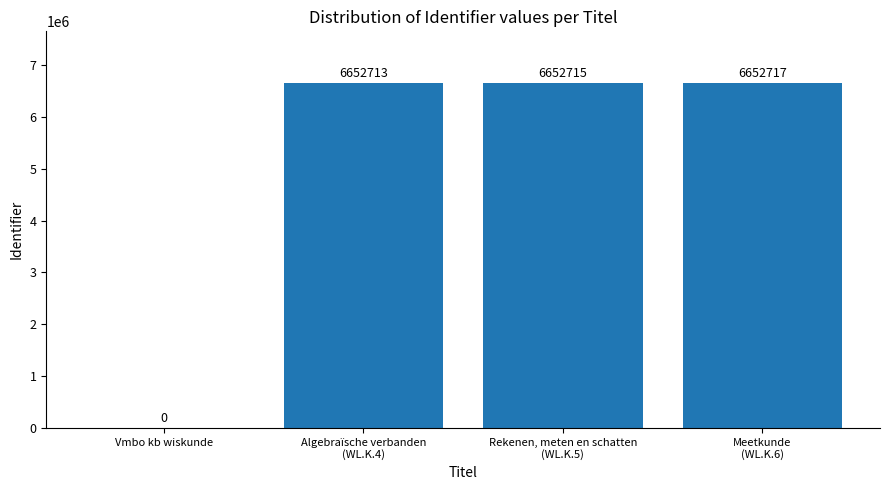

True or false: the data shows 6652717 at Meetkunde
(WL.K.6).

True